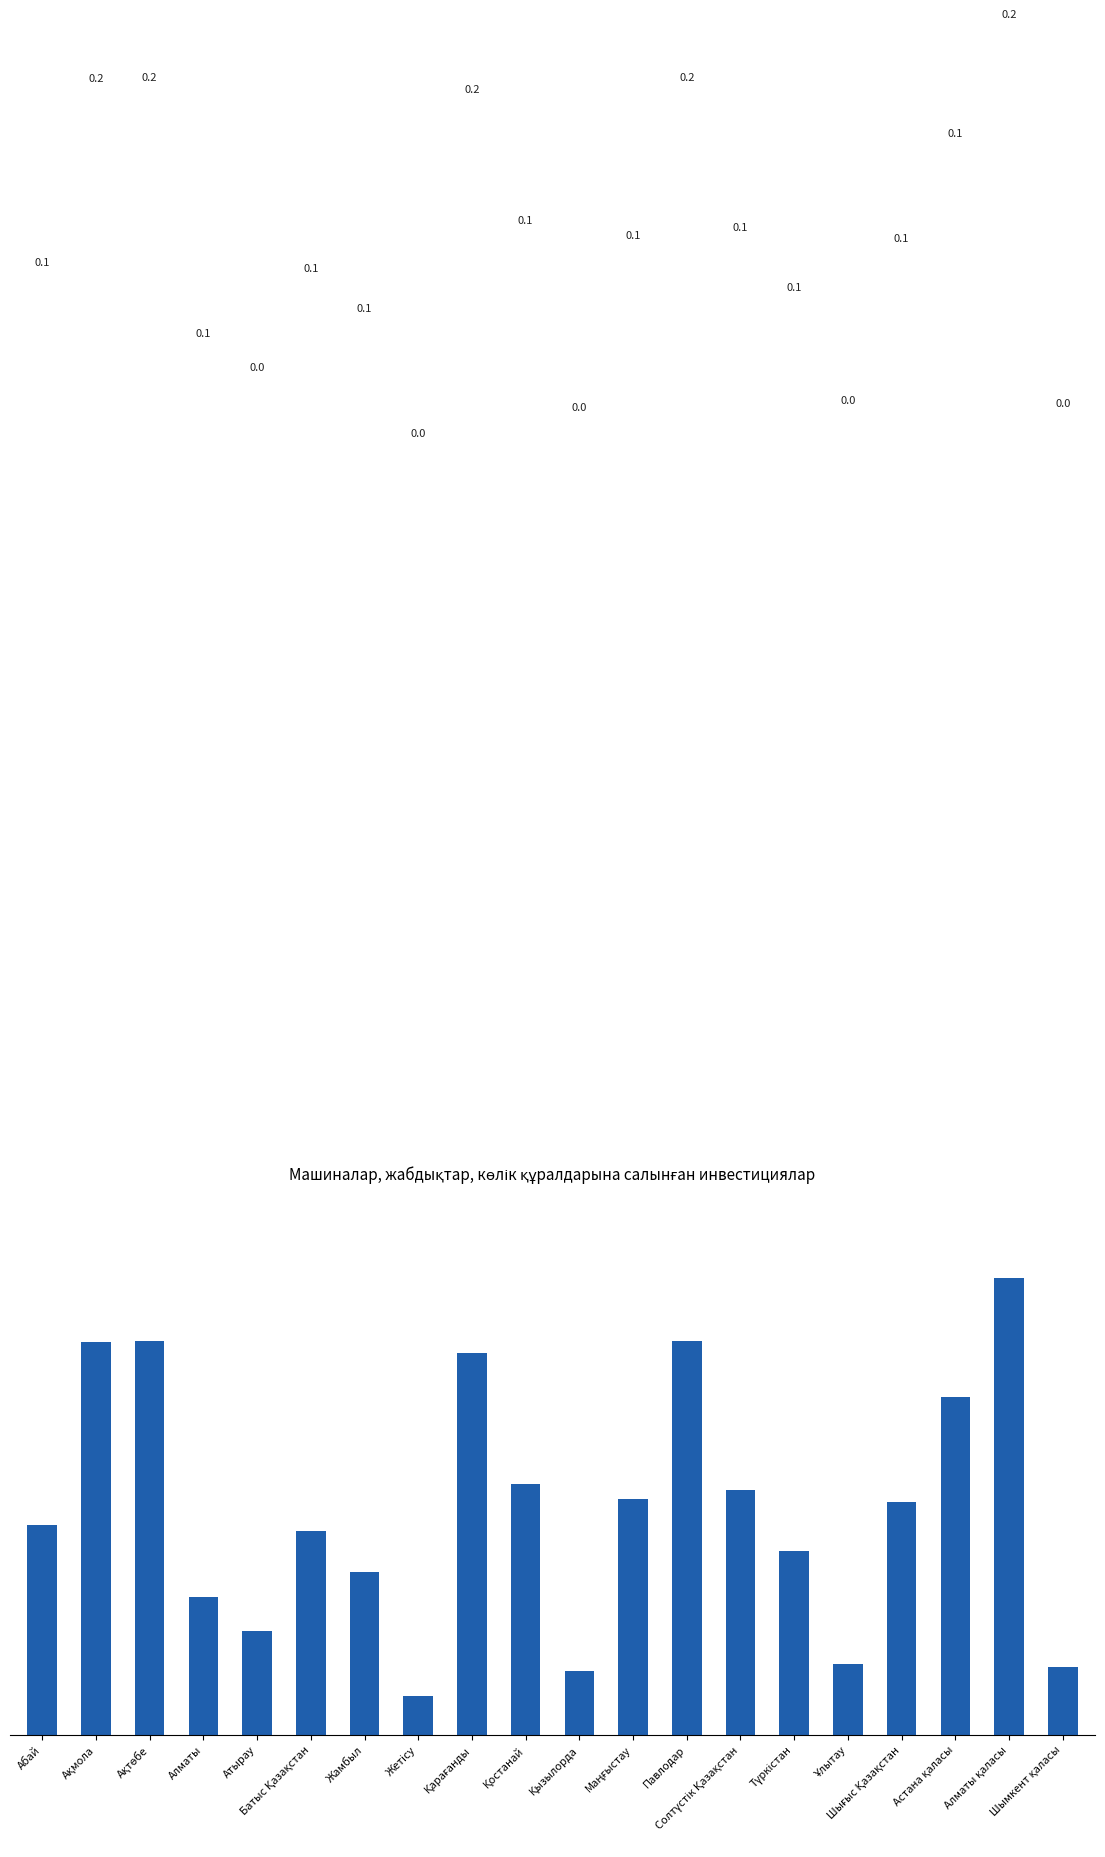

What is the average value?

0.1